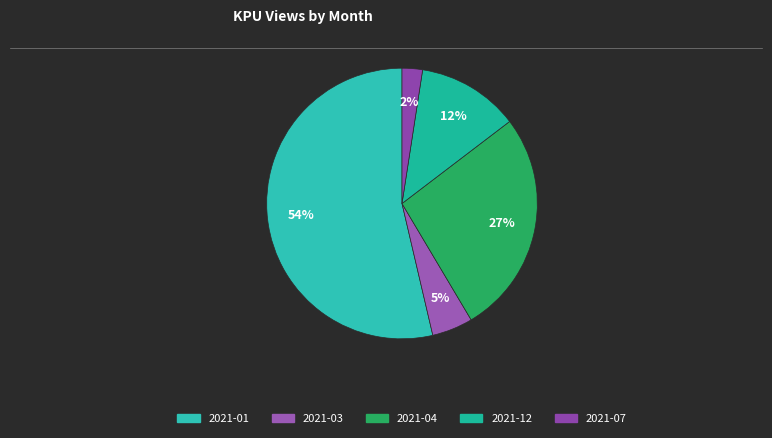

Is it true that 2021-07 is 2% of the pie?

True